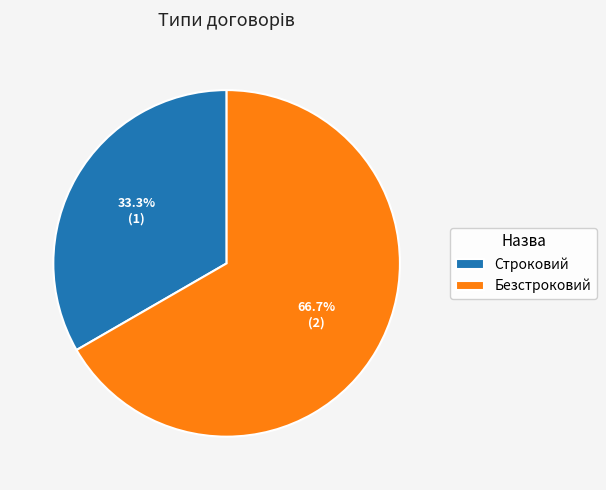

To the nearest percent, what percentage of the pie is Безстроковий?

67%